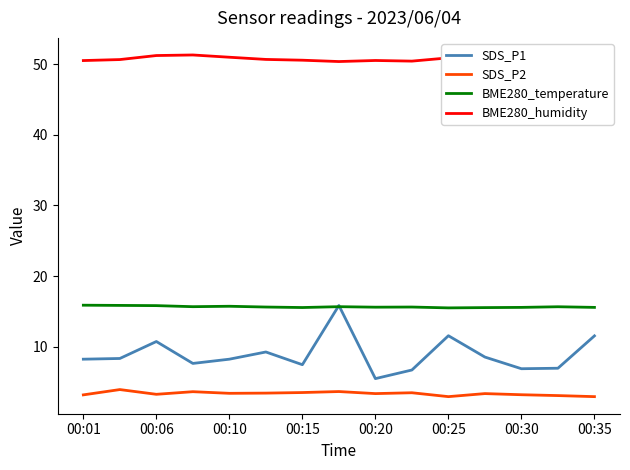

At how many categories does at least one series exceed 8?

15